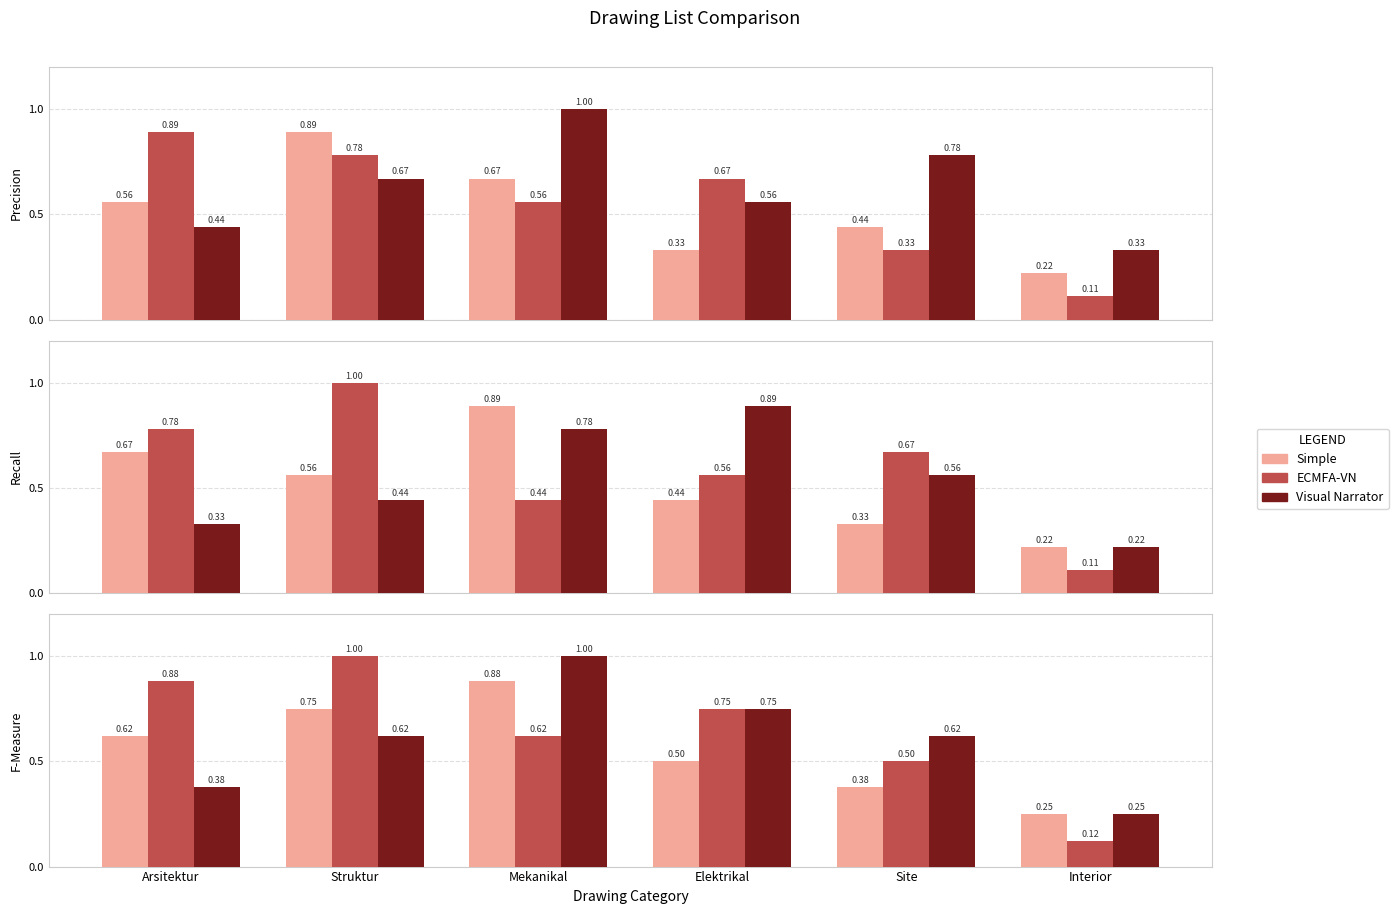

What is the value of the Simple bar at the 6th from the left?

0.2